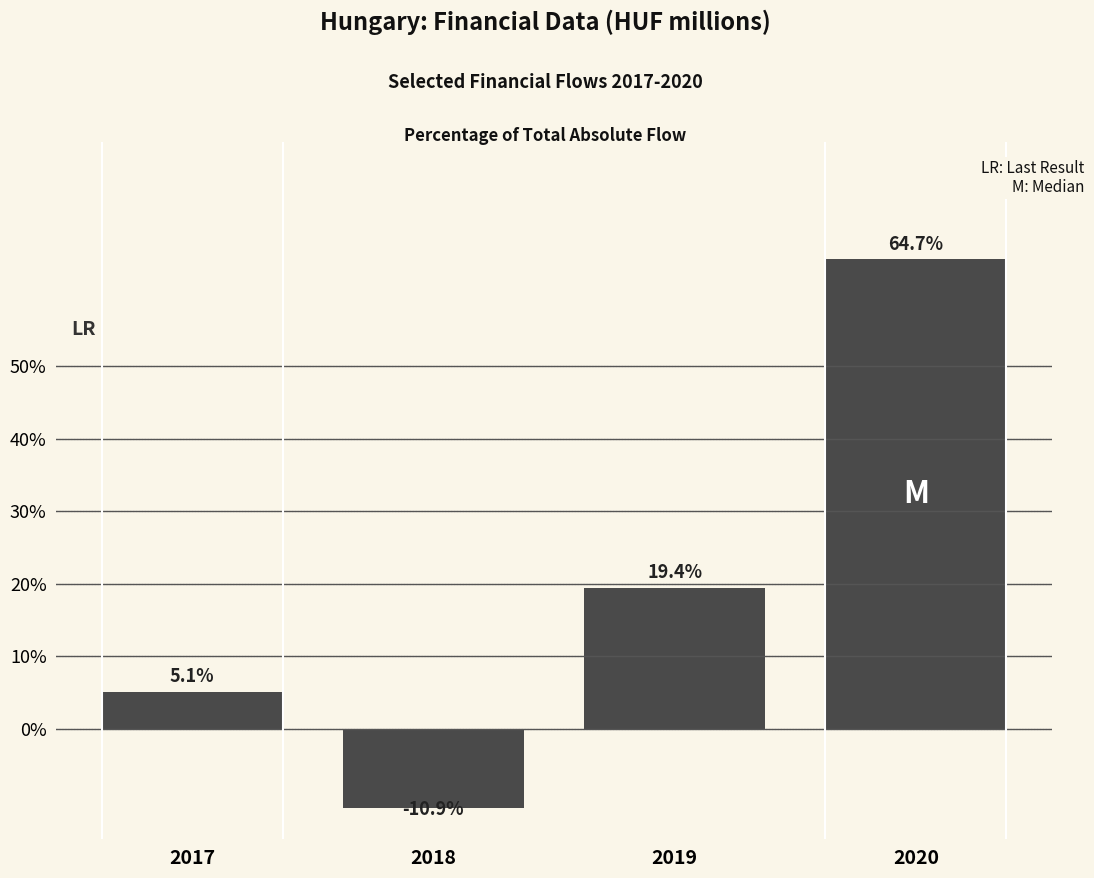

Reading right to left, transcribe all the data shown in this chart.

64.7	19.4	-10.9	5.1